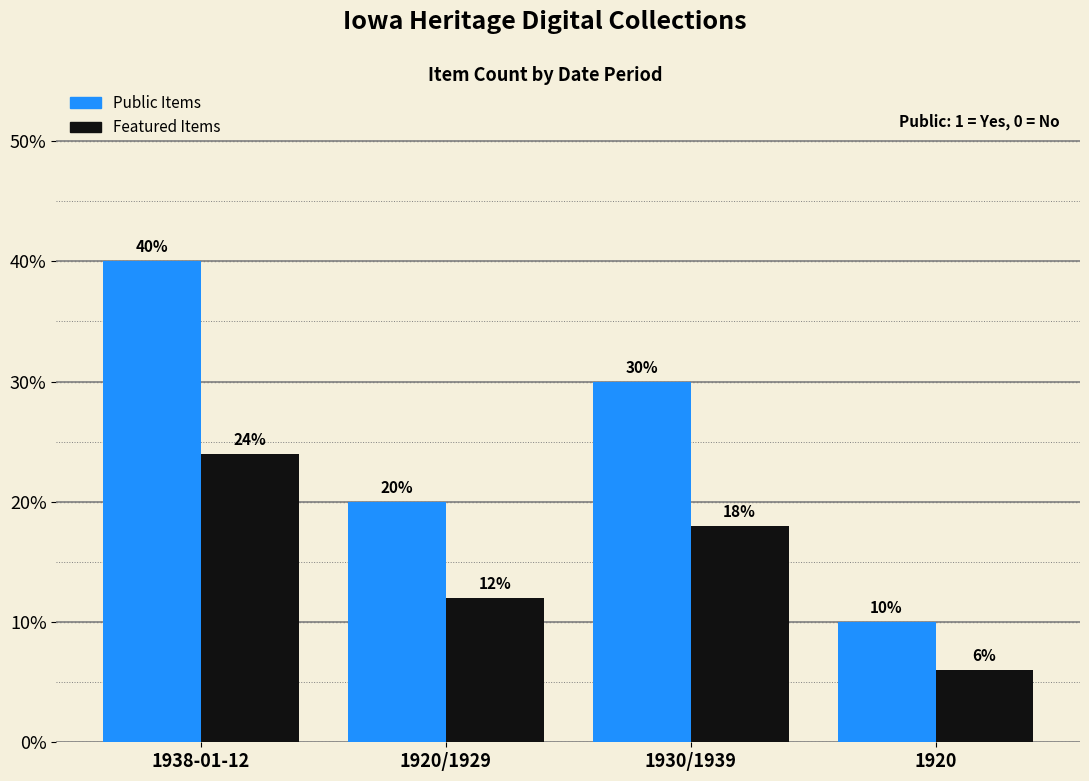

What are all the series names shown in the legend?

Public Items, Featured Items